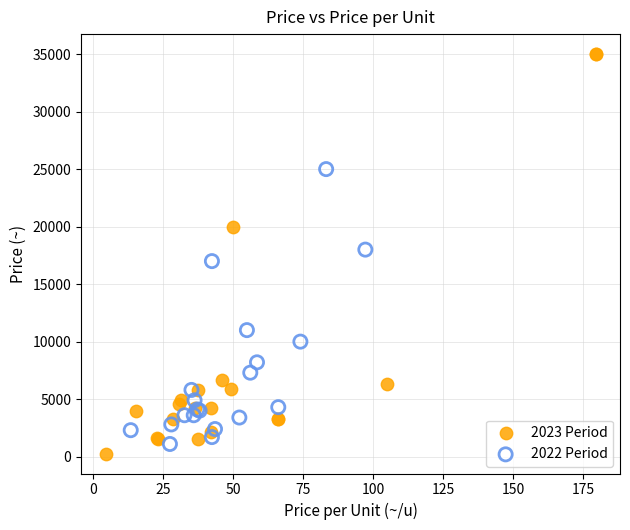

Which series has the widest spread of Y values?

2023 Period